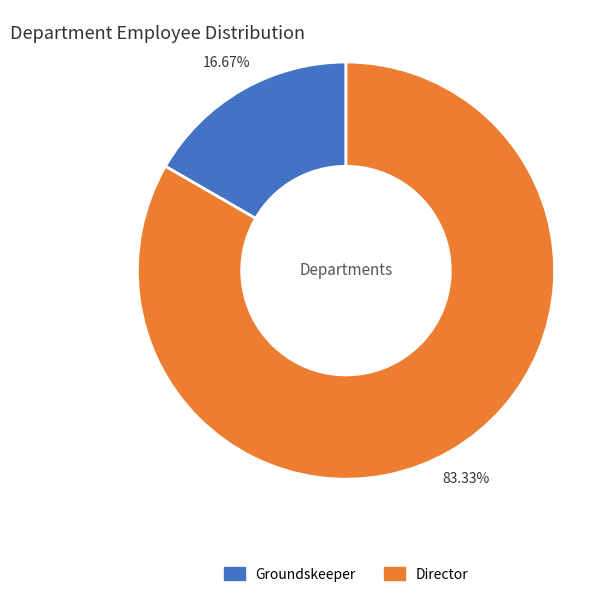

Which slice is the smallest?

Groundskeeper